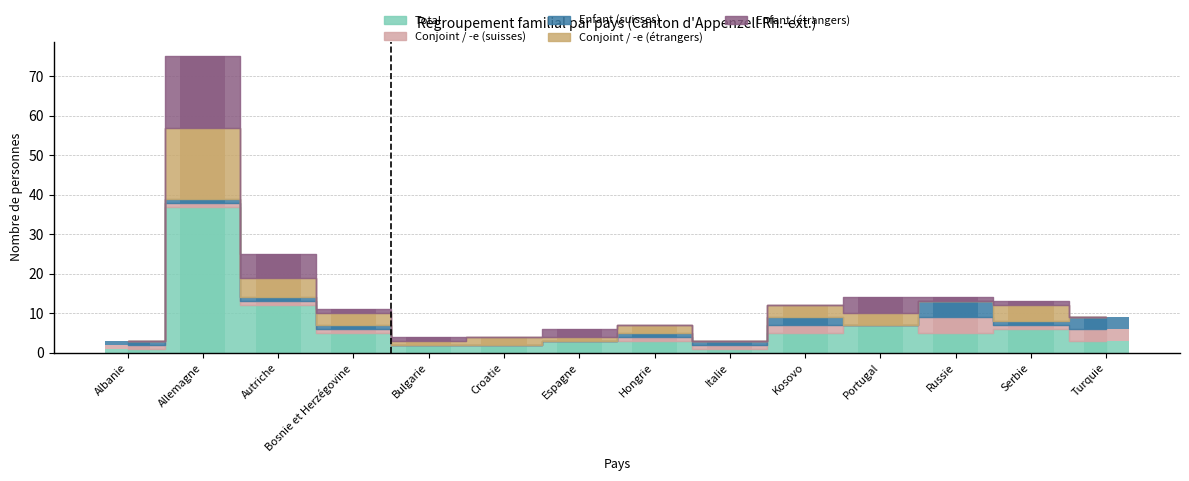

What position from the left is Espagne?

7